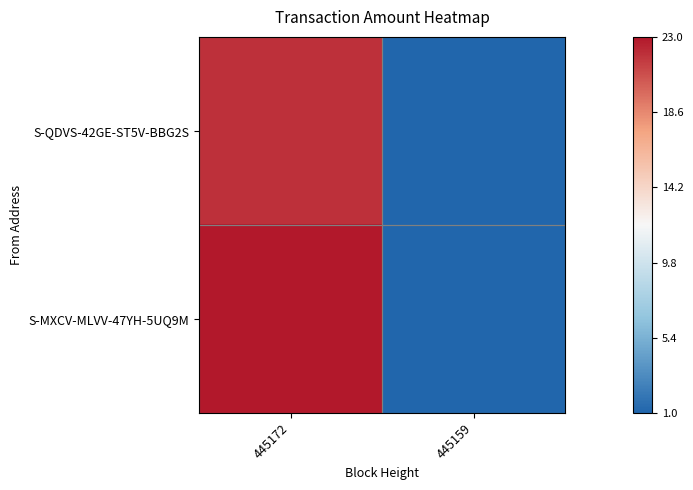

Which series has the largest total across all categories?

S-MXCV-MLVV-47YH-5UQ9M